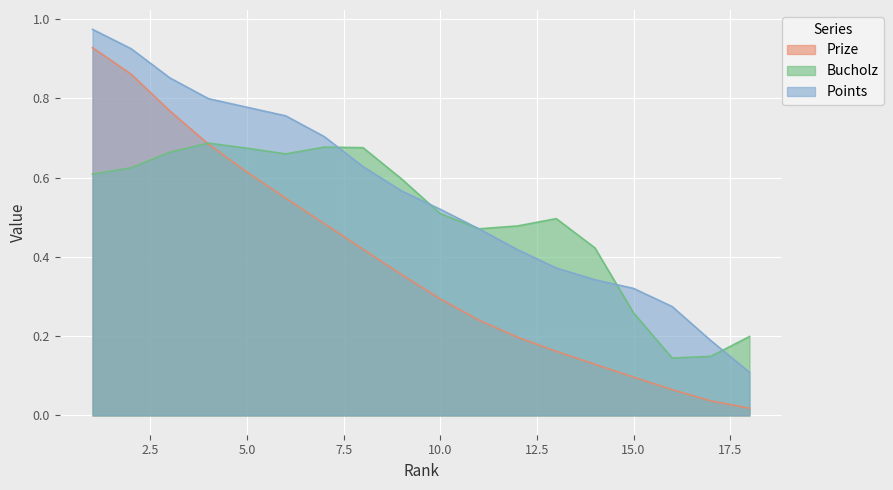

List the series in order of their overall mean, lowest first.

Prize, Bucholz, Points